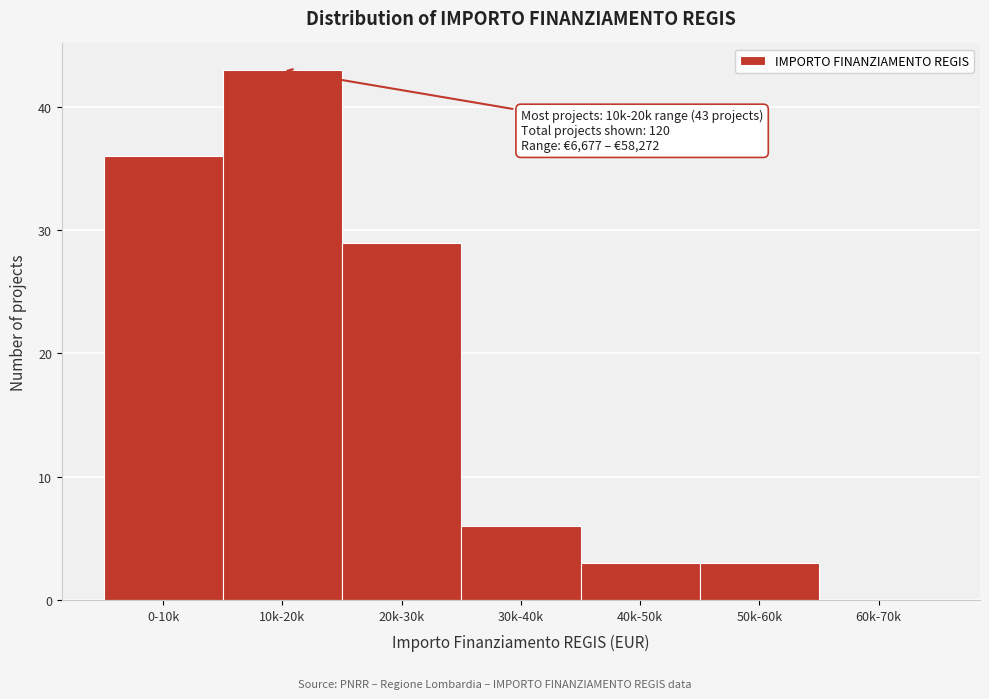

Reading right to left, what are all the values shown in this chart?

60k-70k=0	50k-60k=3	40k-50k=3	30k-40k=6	20k-30k=29	10k-20k=43	0-10k=36